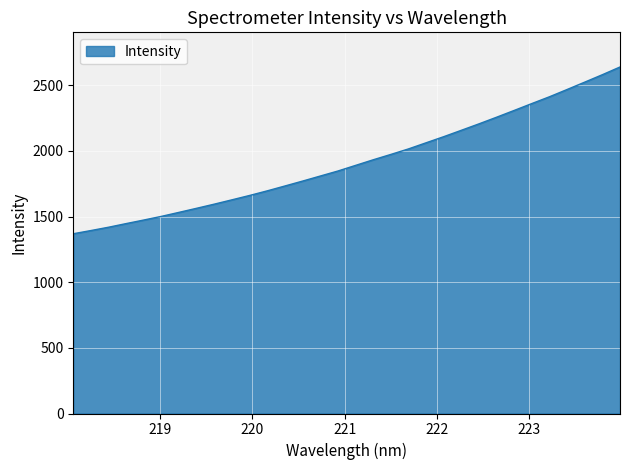

How many series are shown in this chart?

1